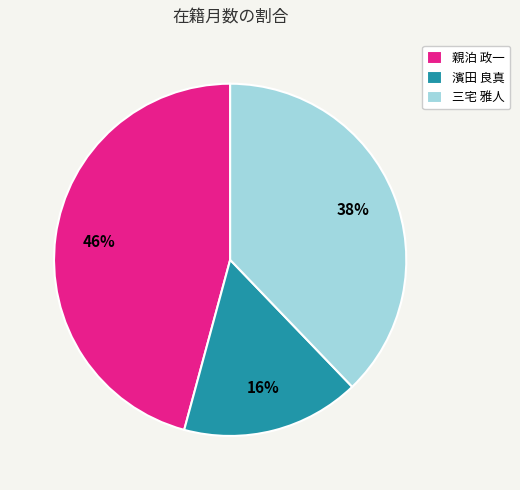

To the nearest percent, what is the average slice percentage?

33%